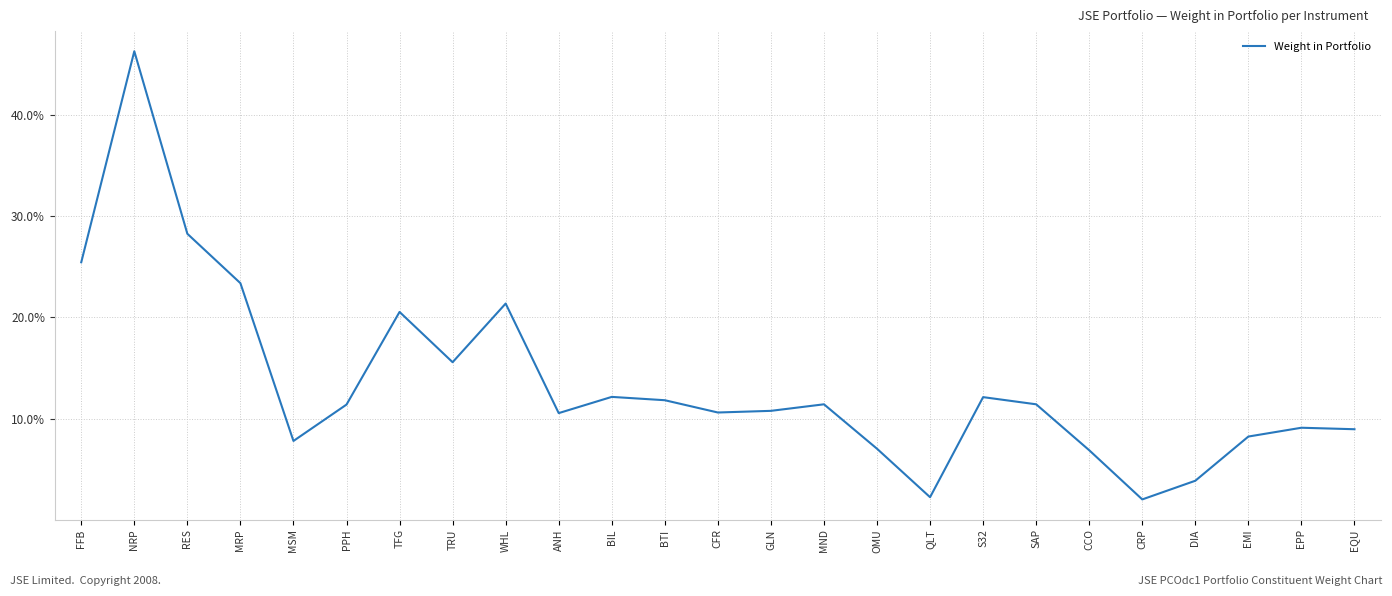

Count the number of categories in the chart.

25